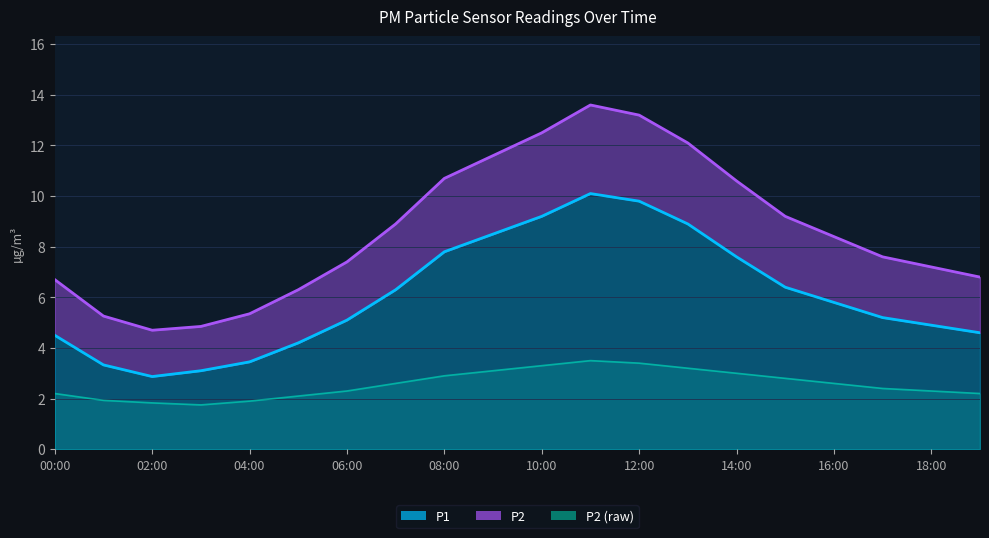

What is the sum of all values?

51.3